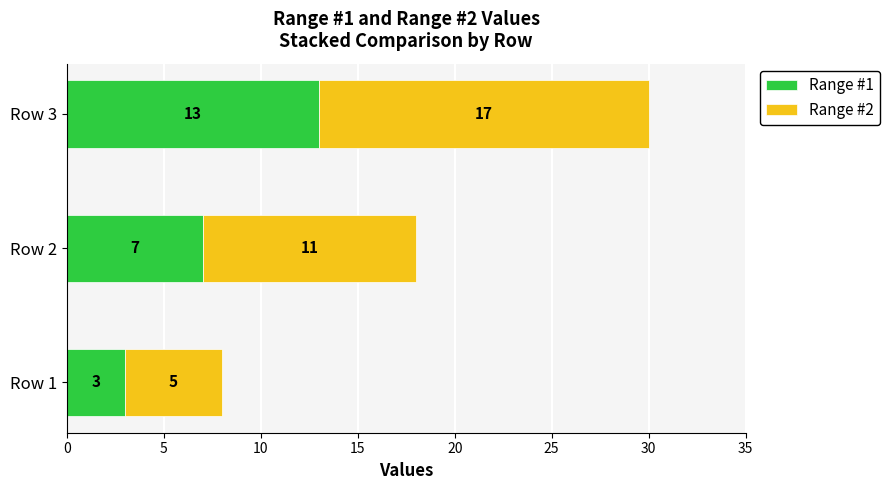

Count the Range #1 values in the range 3 to 13.

3